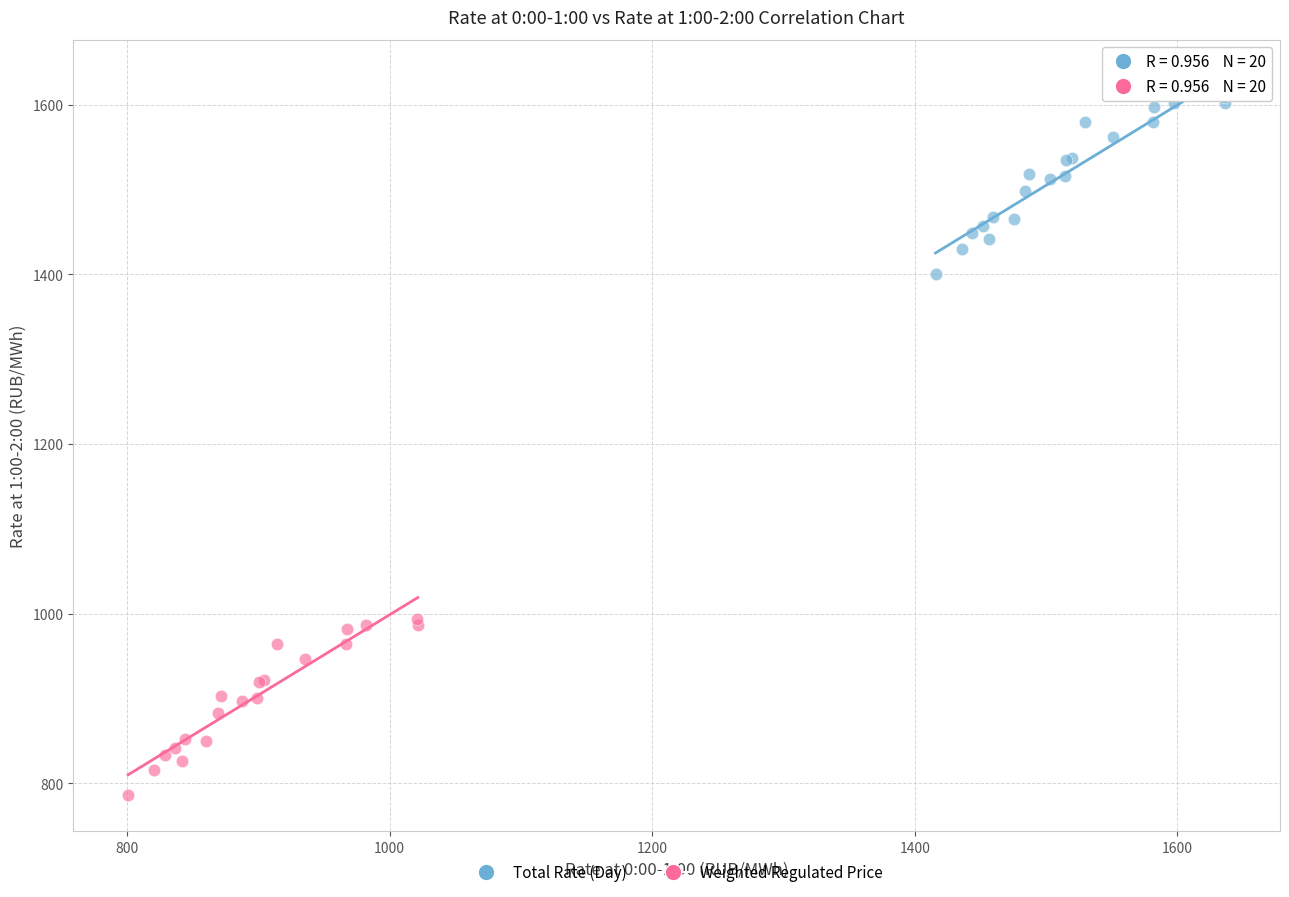

What are all the series names shown in the legend?

Total Rate (Day), Weighted Regulated Price